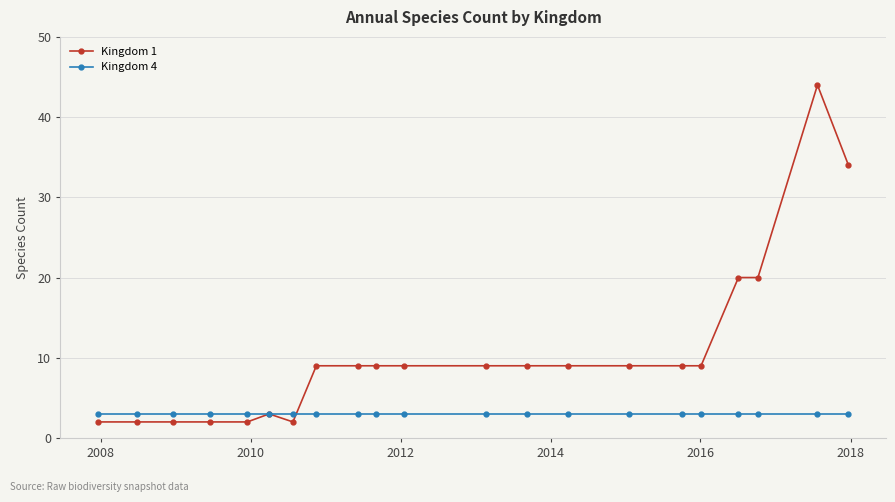

What is the minimum value for Kingdom 4?

3